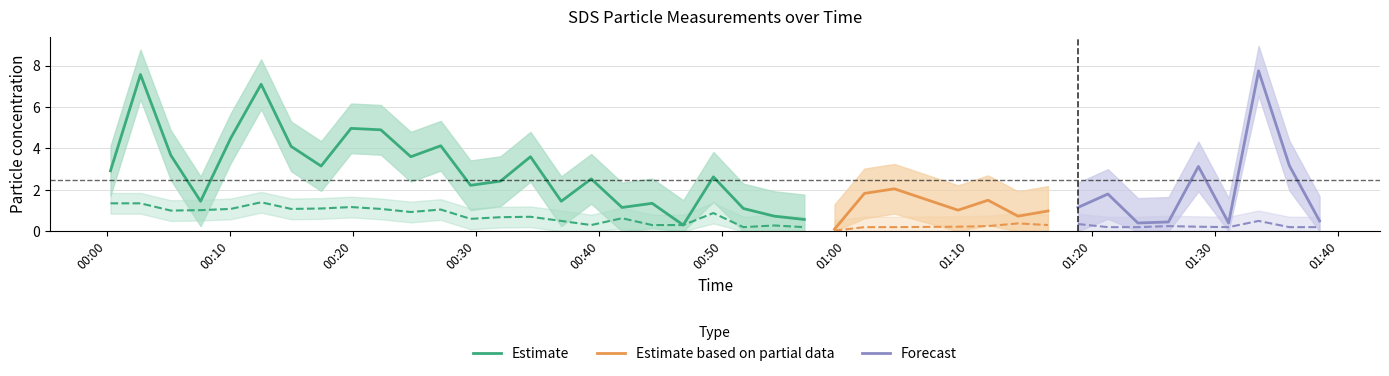

Reading left to right, what are all the values shown in this chart?

SDS_P1: 2.9	7.6	3.7	1.4	4.5	7.1	4.1	3.1	5.0	4.9	3.6	4.1	2.2	2.4	3.6	1.4	2.5	1.1	1.4	0.3	2.6	1.1	0.7	0.6	0.1	1.8	2.0	1.0	1.5	0.7	1.0	1.1	1.8	0.4	0.5	3.1	0.4	7.8	3.2	0.5
SDS_P2: 1.4	1.4	1.0	1.0	1.1	1.4	1.1	1.1	1.2	1.1	0.9	1.1	0.6	0.7	0.7	0.5	0.3	0.6	0.3	0.3	0.9	0.2	0.3	0.2	0.0	0.2	0.2	0.2	0.2	0.4	0.3	0.3	0.2	0.2	0.2	0.2	0.2	0.5	0.2	0.2